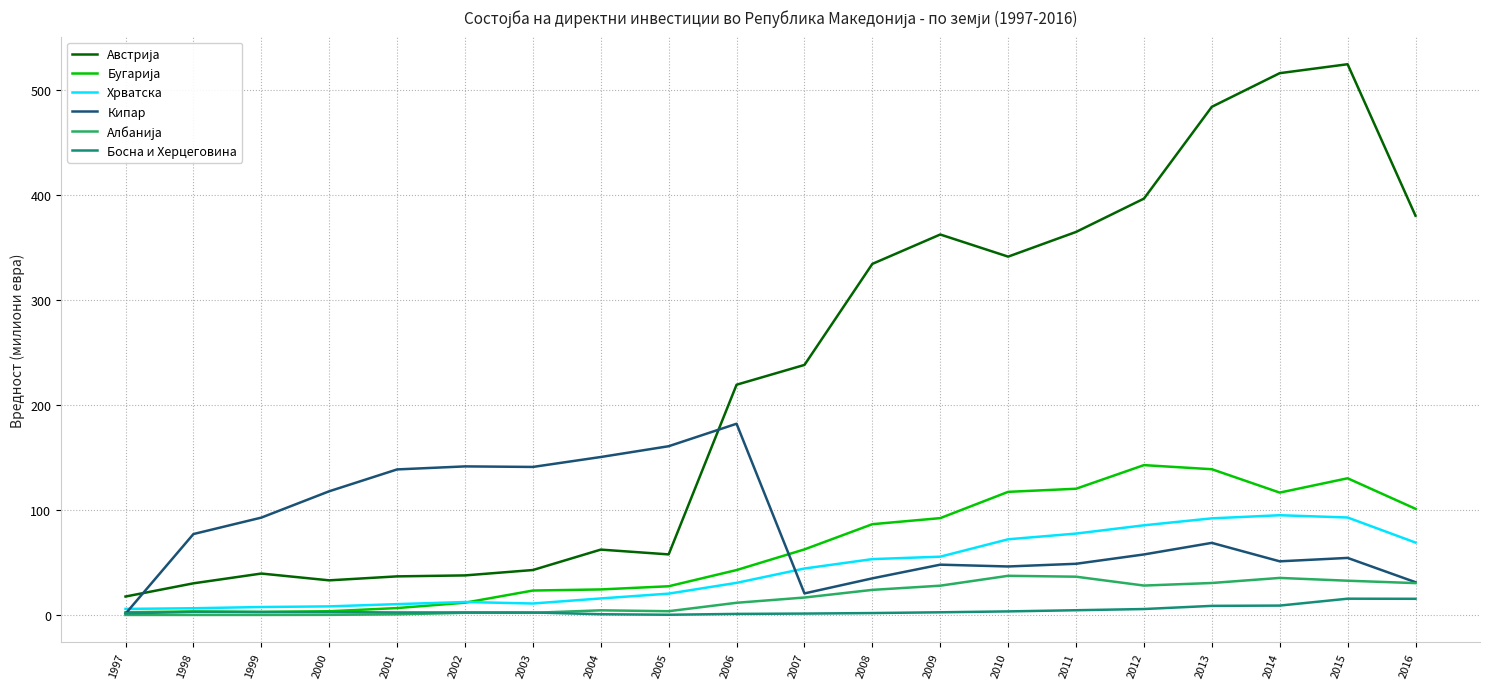

True or false: Хрватска has a value of 10.3 at 2001.

True